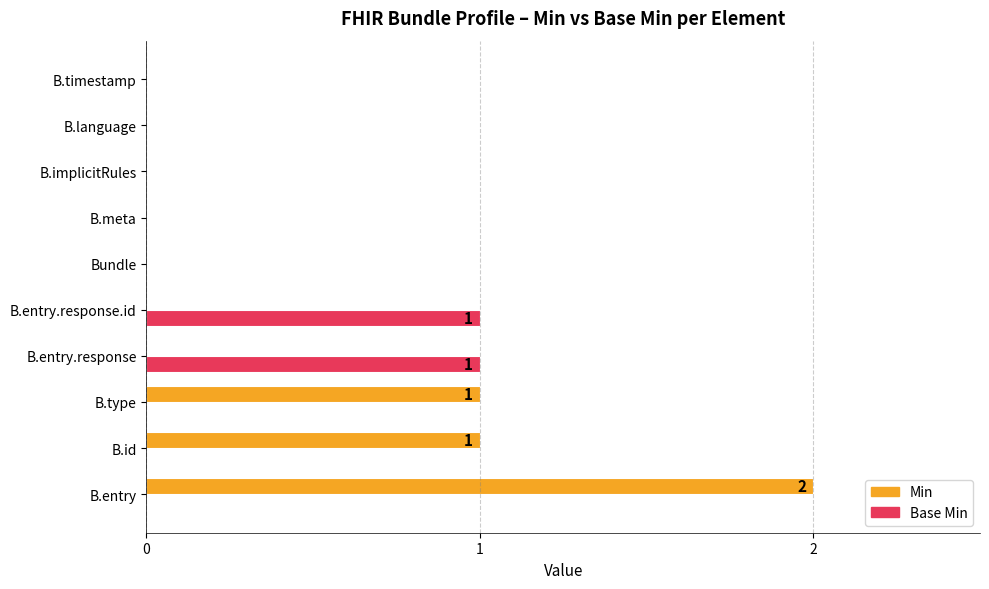

At which category is the sum across all series the highest?

B.entry